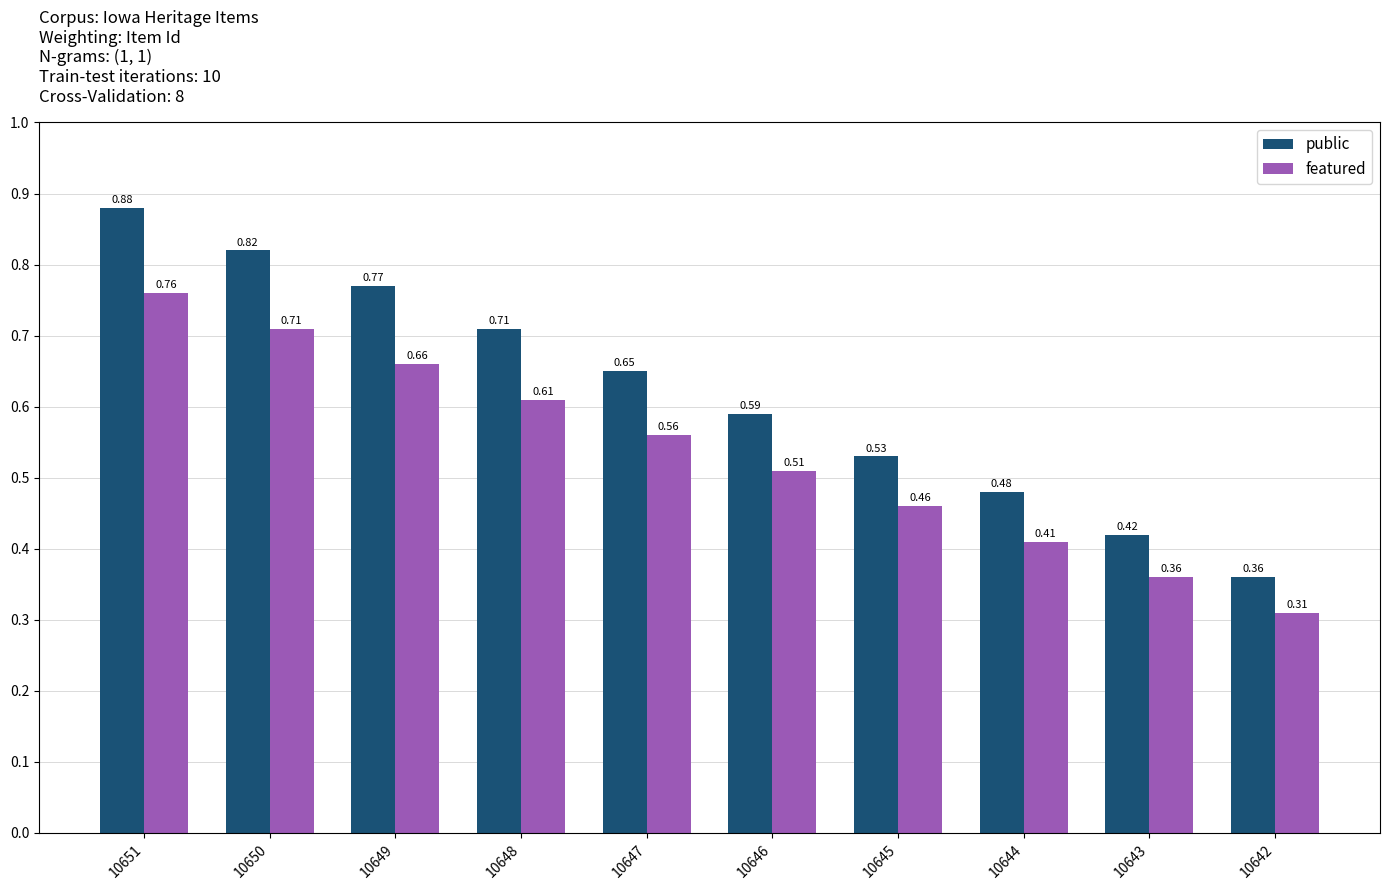

What are all the series names shown in the legend?

public, featured